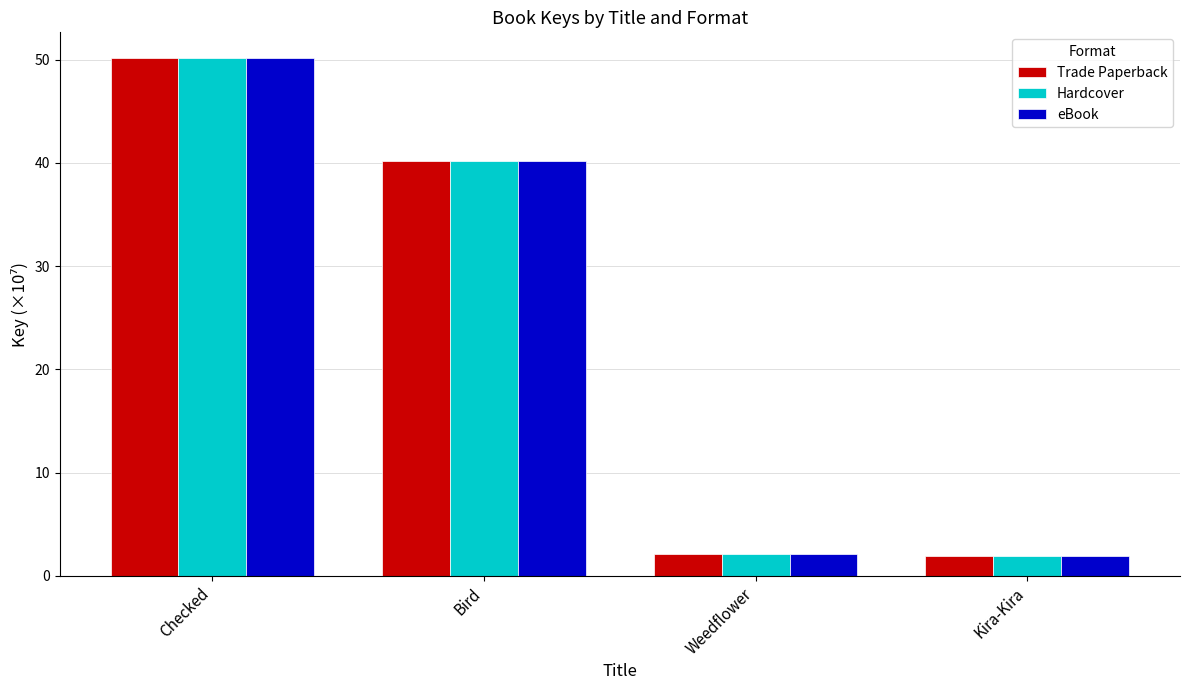

What is the highest value of the Trade Paperback series?

50.1